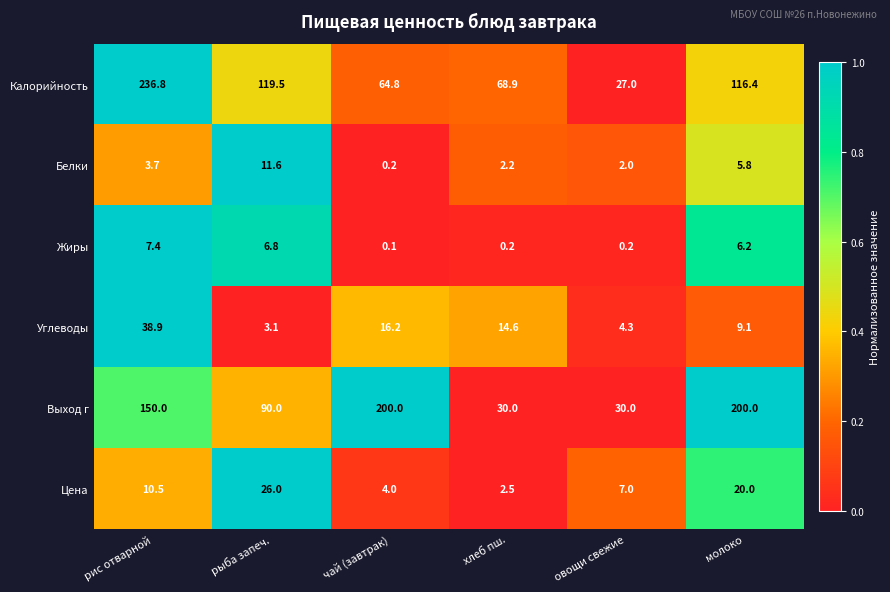

At молоко, list the series in order from largest to smallest.

Выход г, Калорийность, Цена, Углеводы, Жиры, Белки